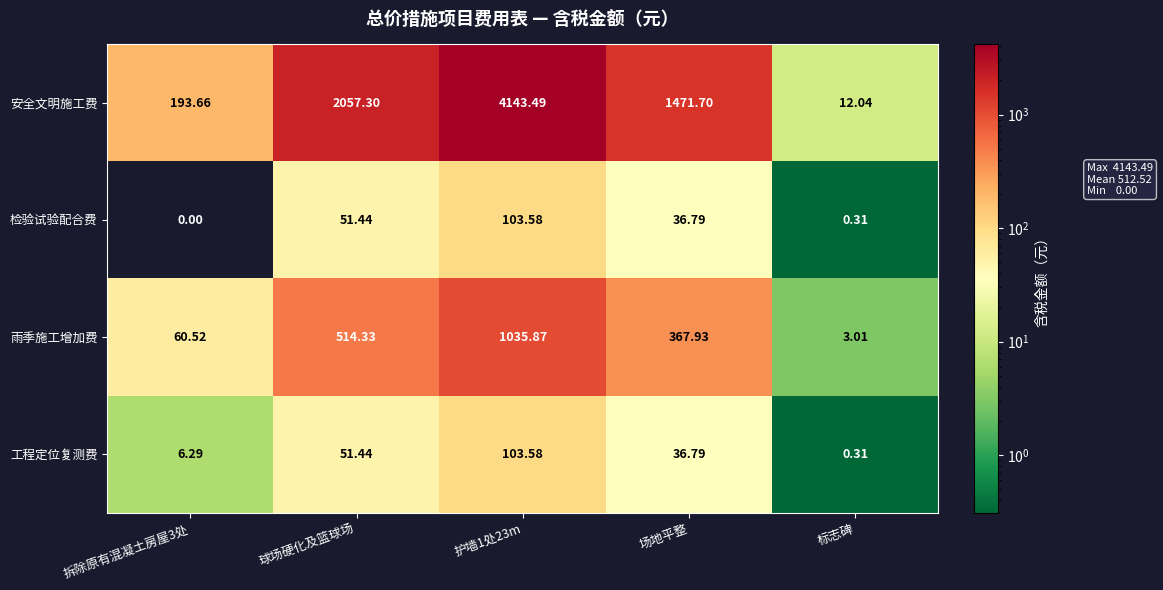

At which label does 安全文明施工费 first exceed 1471?

球场硬化及篮球场